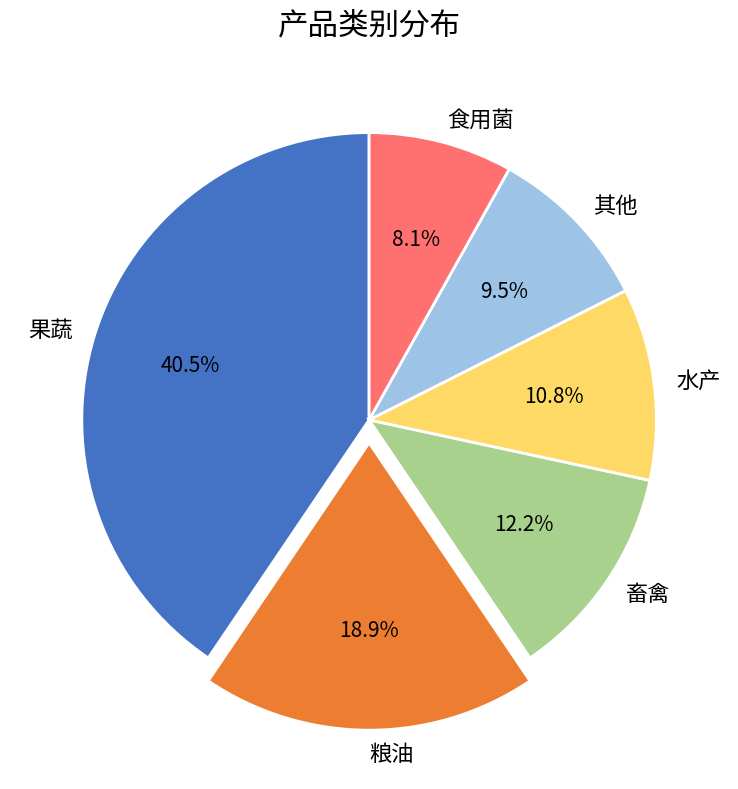

Which slice is the largest?

果蔬